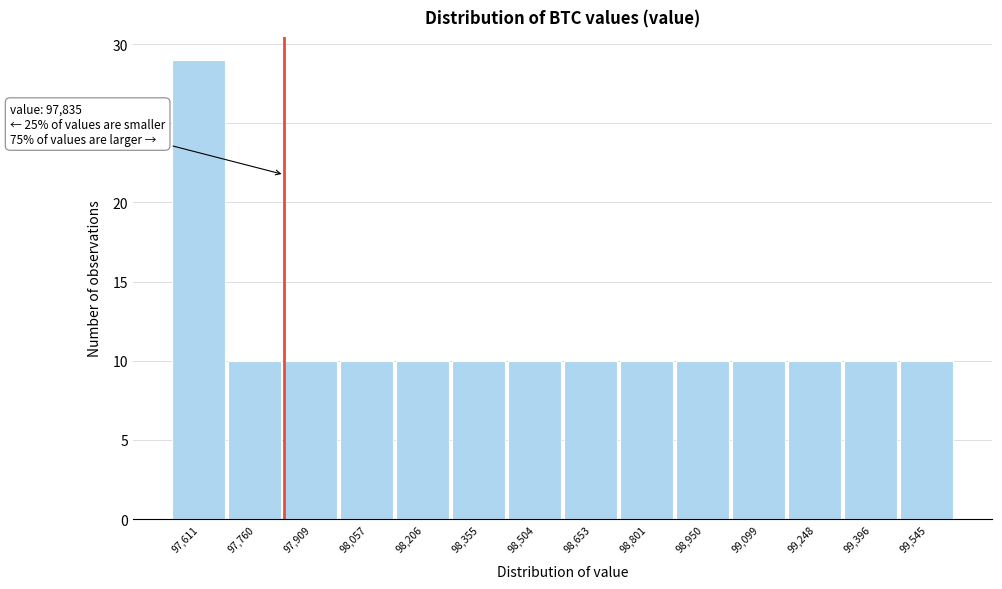

Over which range of the x-axis is the bar tallest?

97540 to 97680